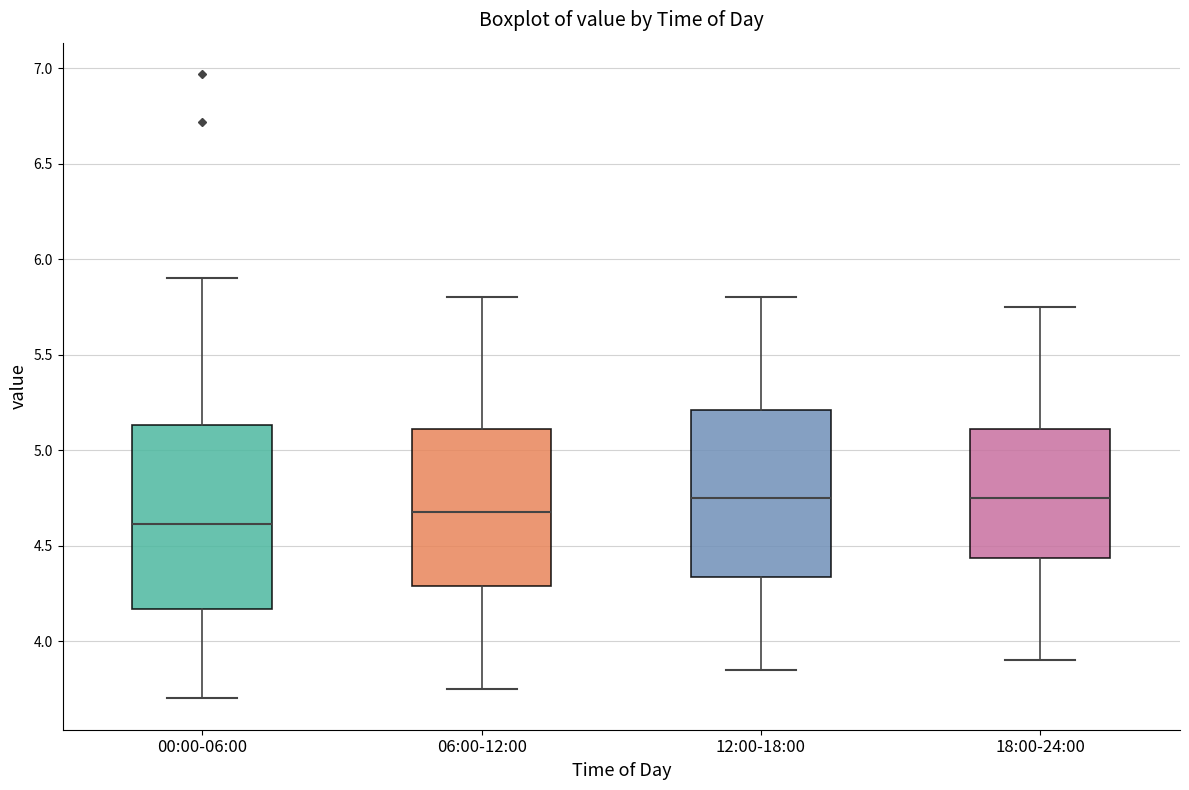

Where is the lower edge of the box for 12:00-18:00 on the y-axis? The values are not printed on the chart, so give them approximately, as read against the axis.

4.35